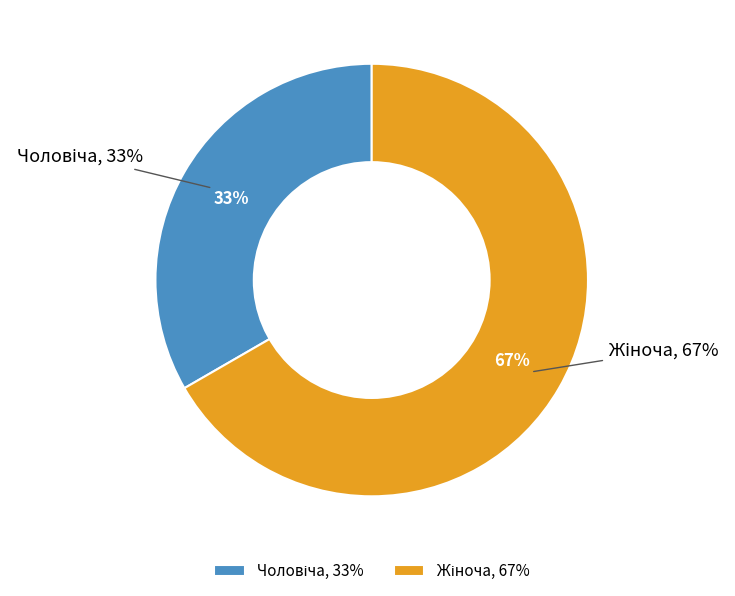

What is the largest slice in the pie chart?

Жіноча